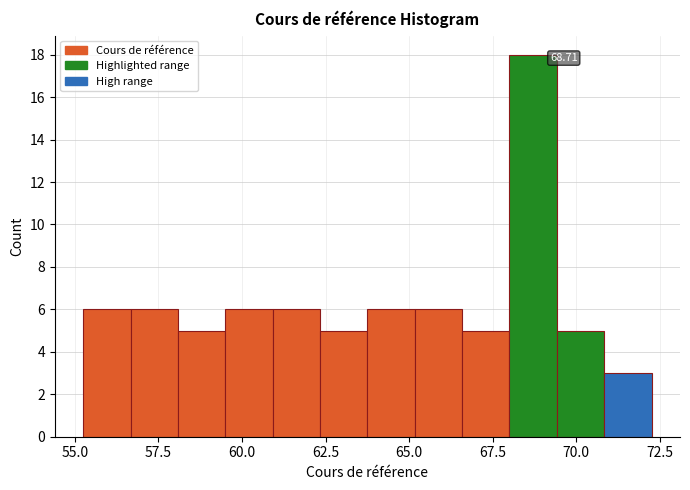

Read against the x-axis, roughly where is the centre of the tallest bar?

68.5